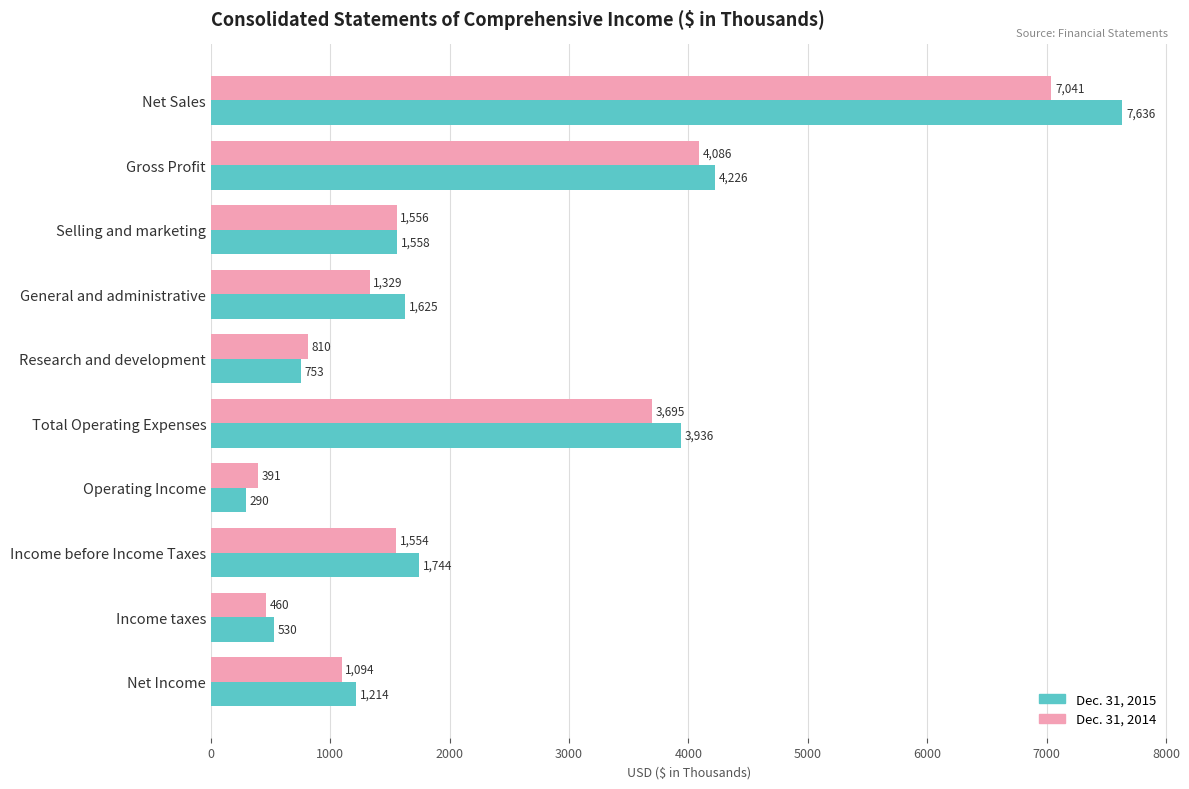

List the series in order of their overall mean, highest first.

Dec. 31, 2015, Dec. 31, 2014